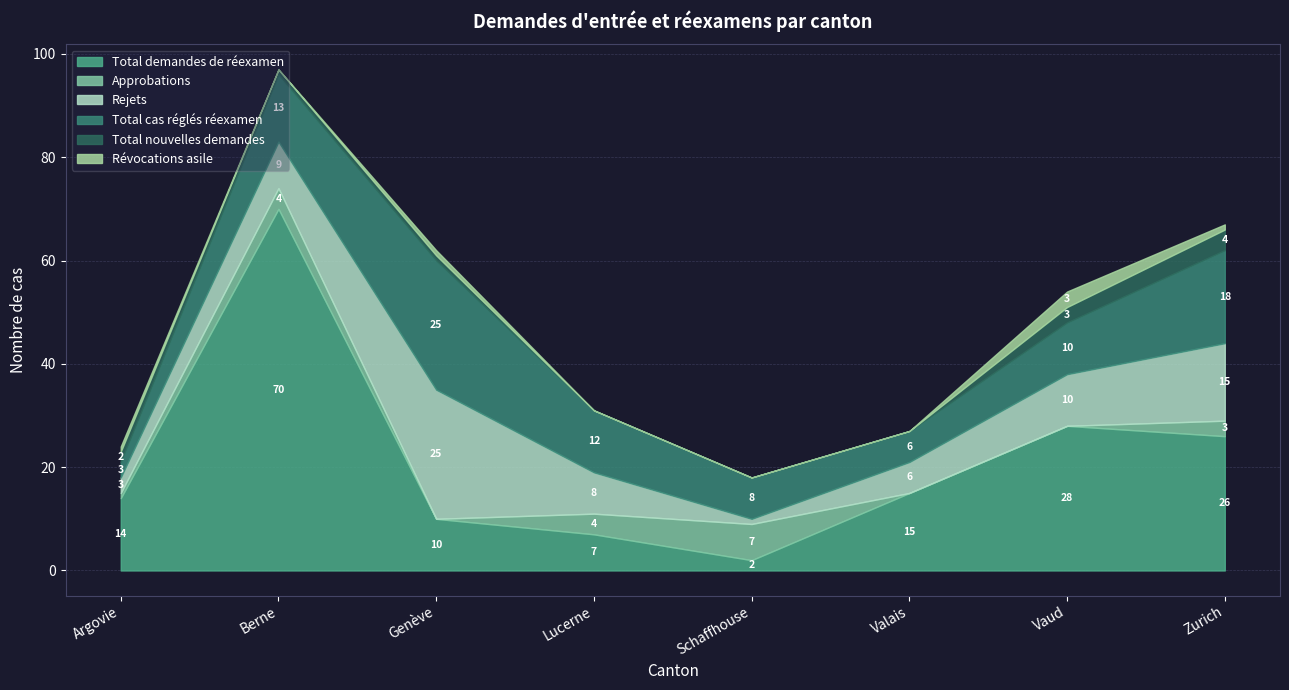

How many data points in Total cas réglés réexamen are less than 12?

4